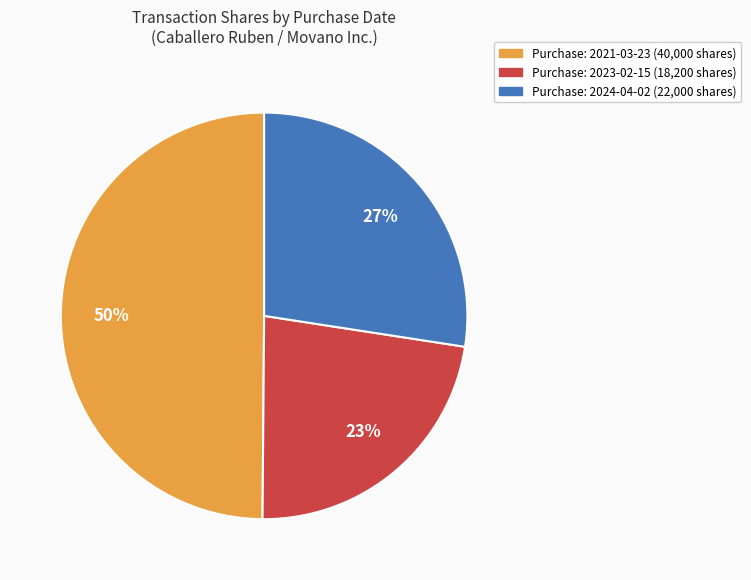

Count the number of slices in the pie.

3